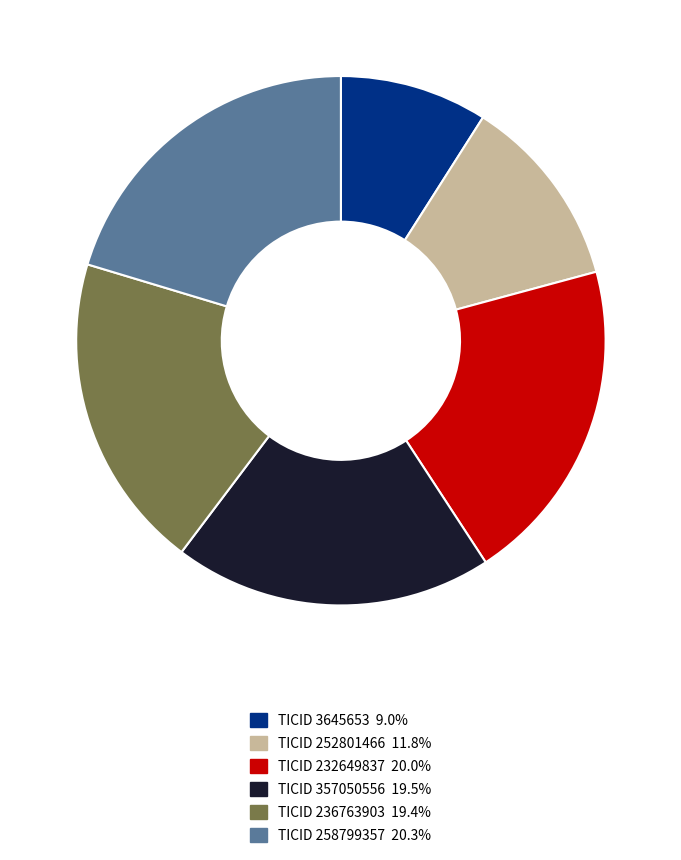

Is there any slice that represents more than half of the pie?

No